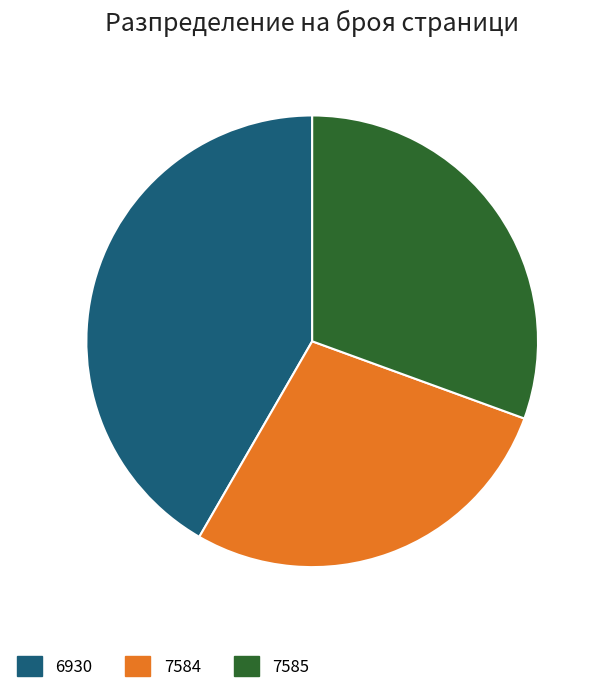

Does any single category account for the majority?

No